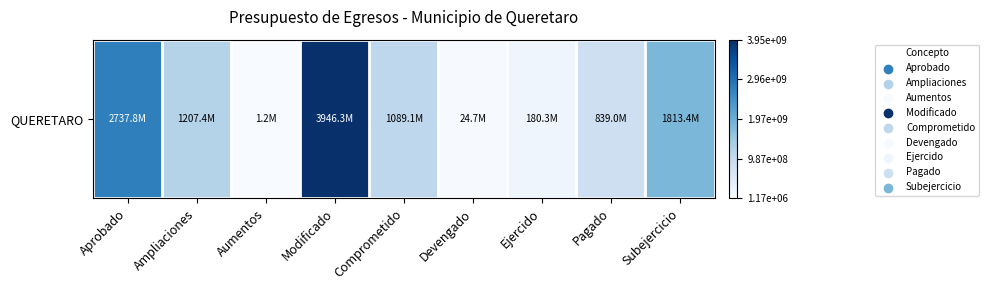

Count the number of data series in this chart.

1